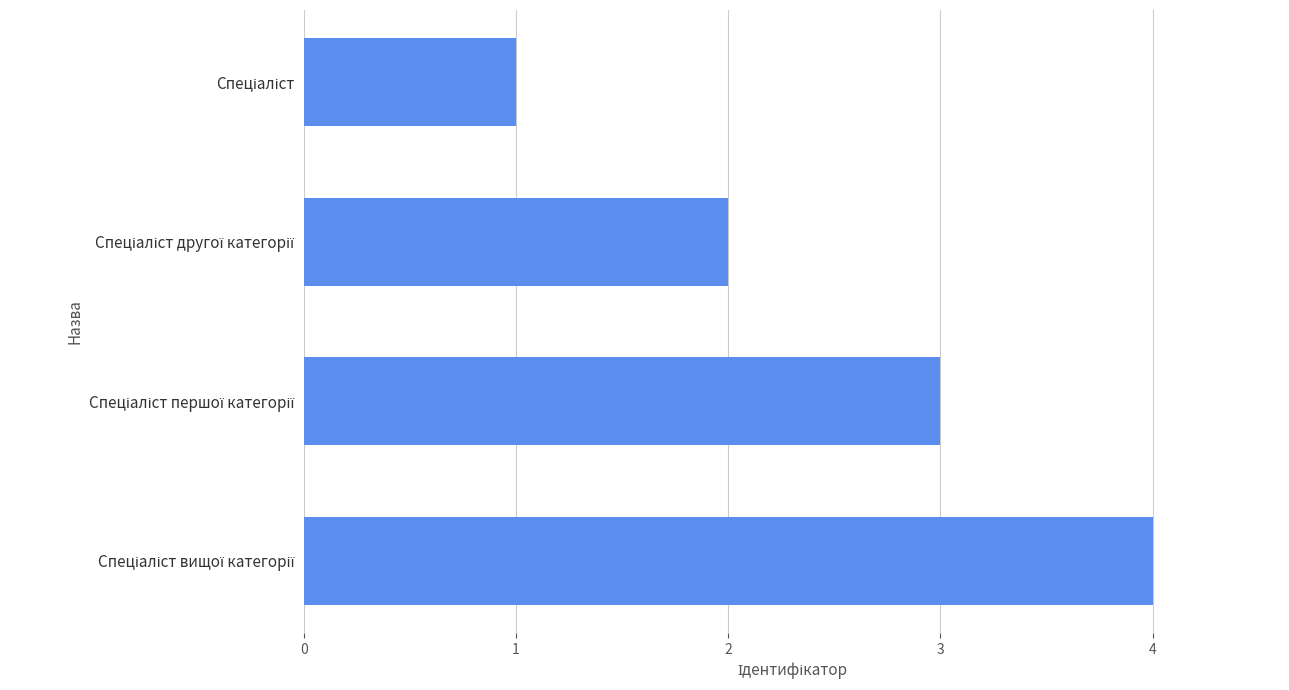

How many data points are less than 3?

2